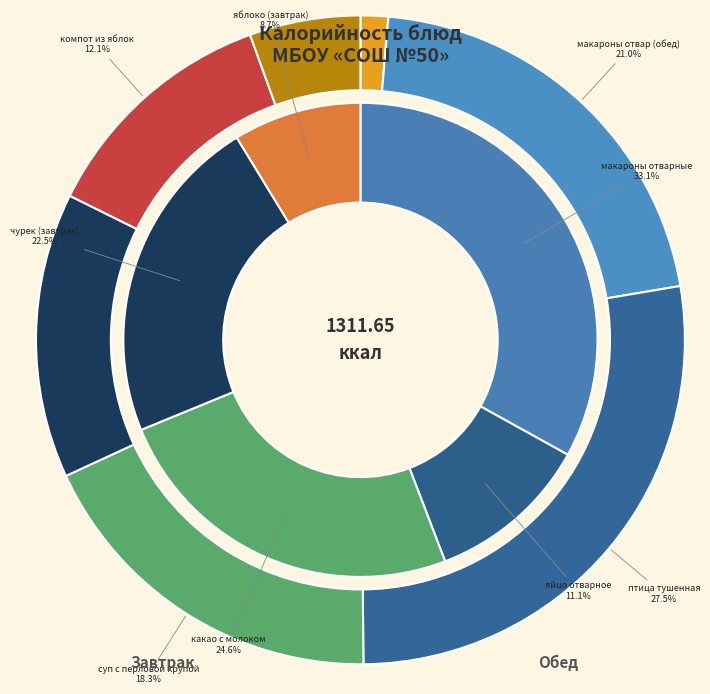

What is the largest slice in the pie chart?

птица тушенная